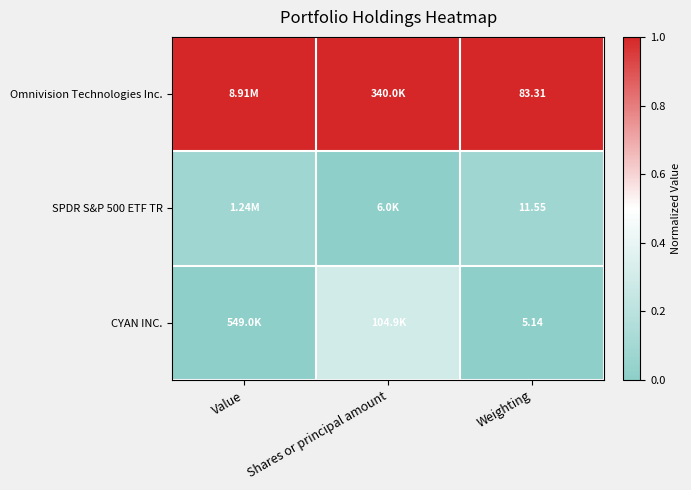

Which series has the largest total across all categories?

Omnivision Technologies Inc.